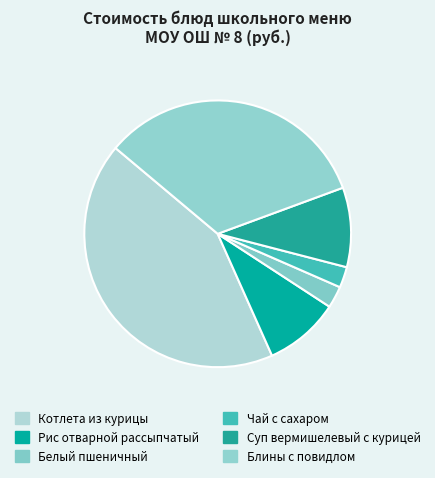

Count the number of slices in the pie.

6